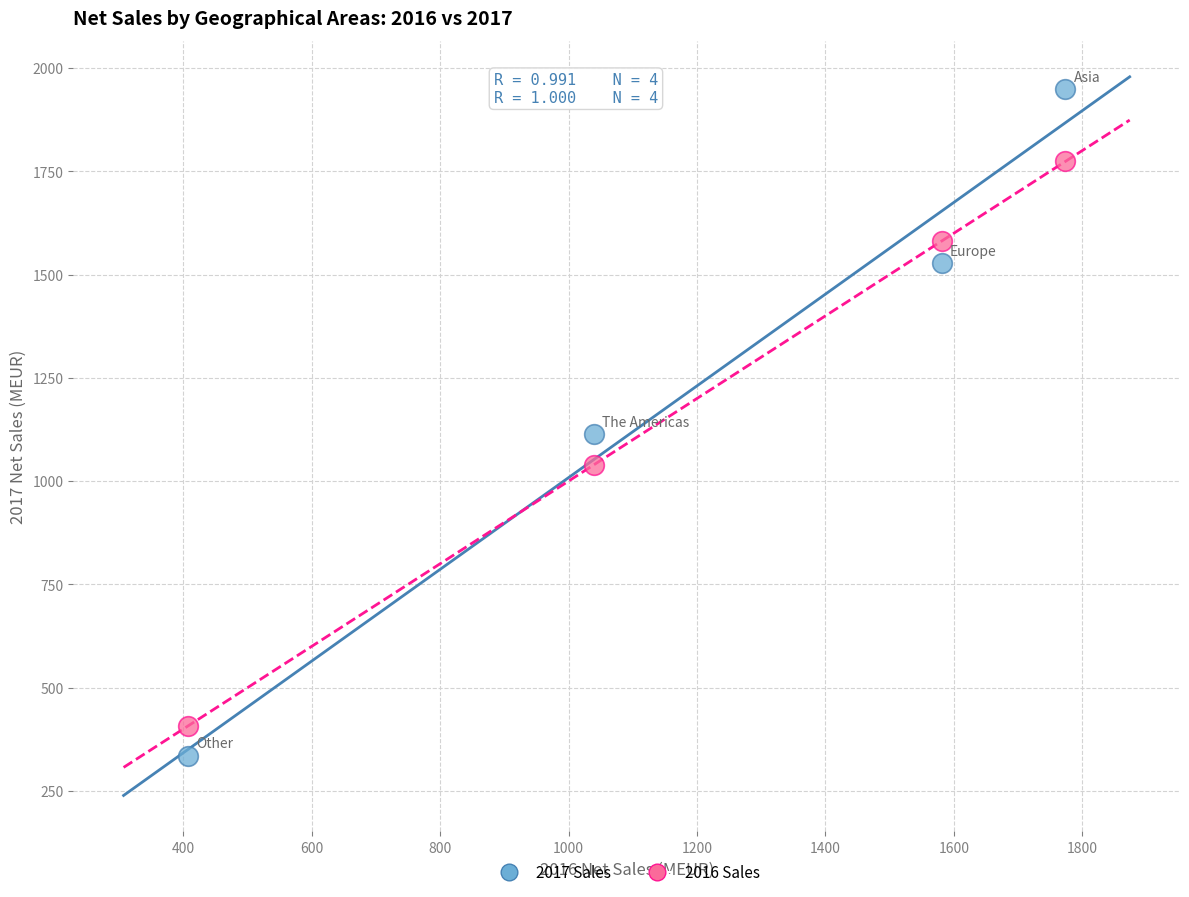

What is the X range (max minus min) for the scatter plot?

1367